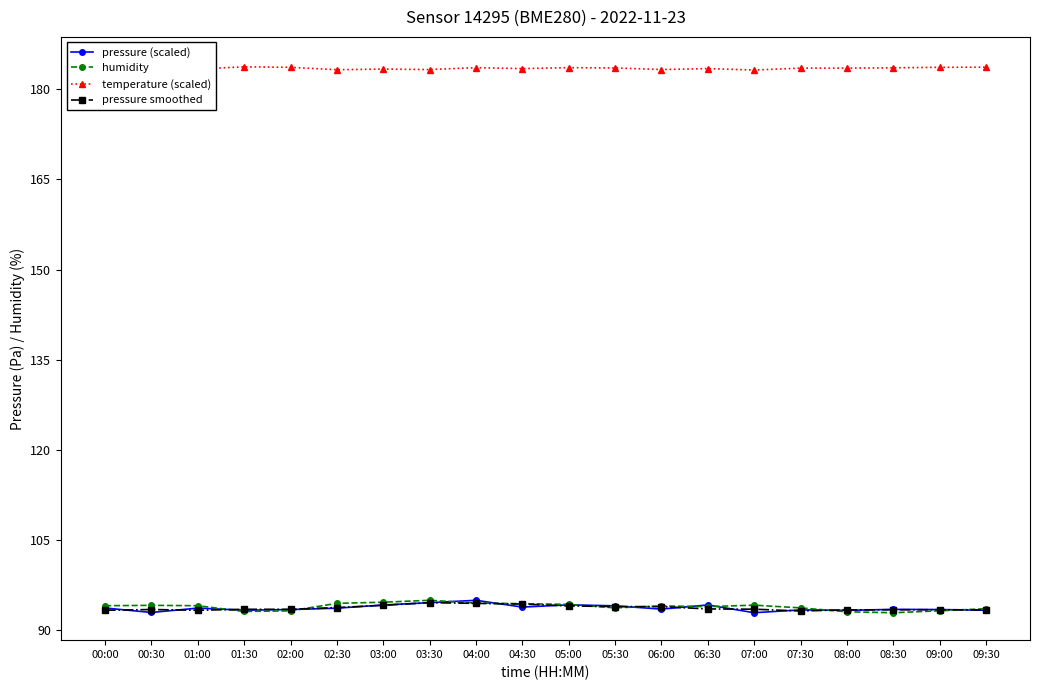

What is the difference between the temperature (scaled) values at 05:30 and 04:30?

0.1